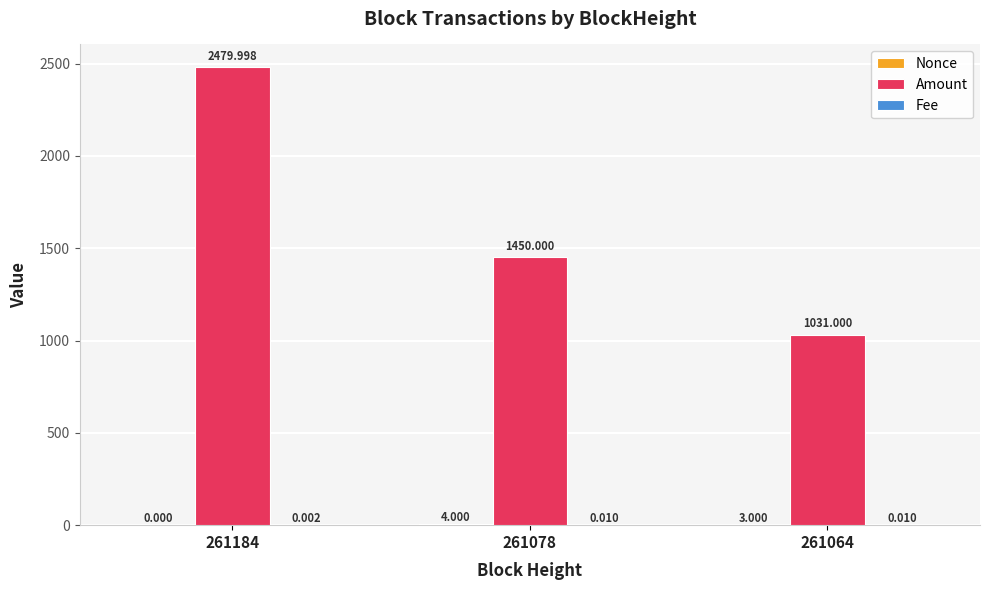

Which series has the largest total across all categories?

Amount